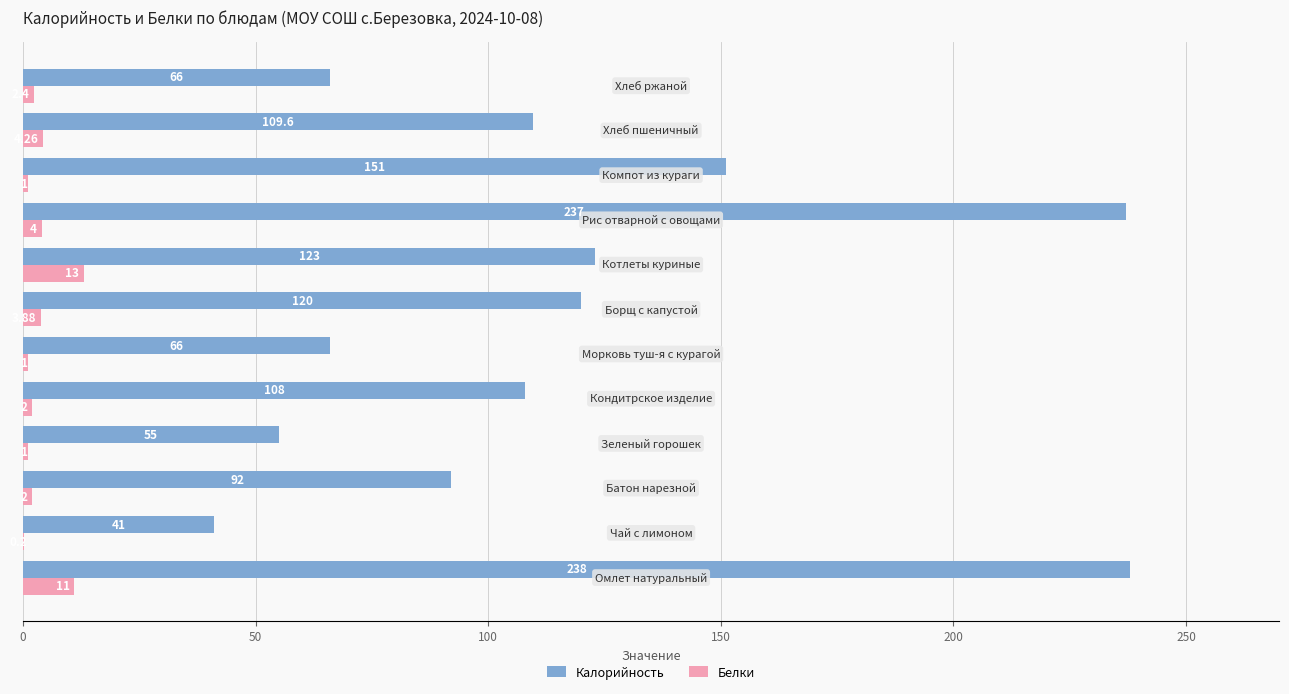

What is the difference between the maximum and minimum values in the Белки series?

12.8